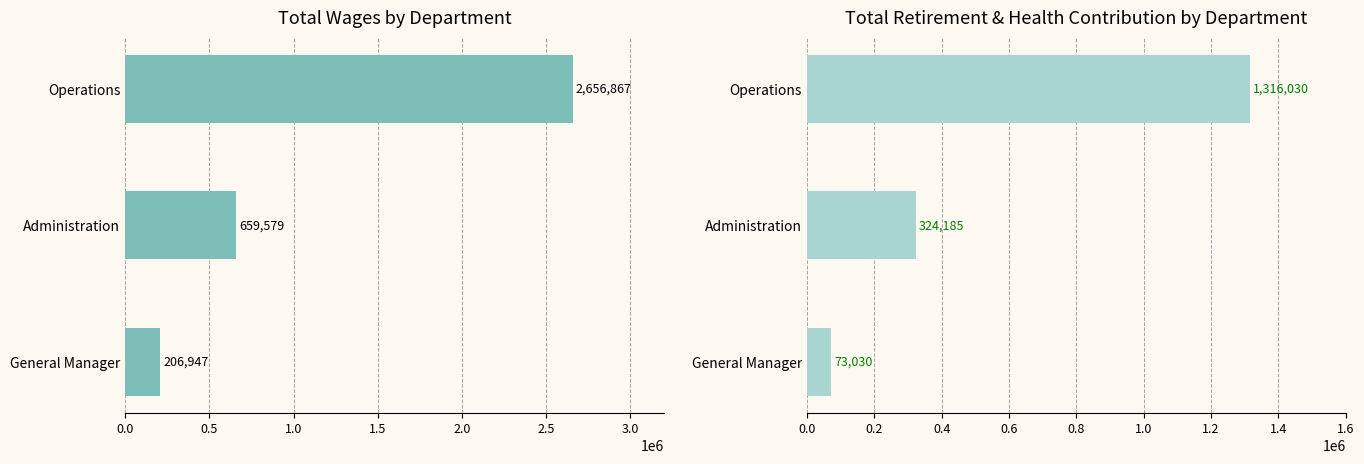

The value of Total Retirement & Health Contribution at Administration is 475484. True or false?

False